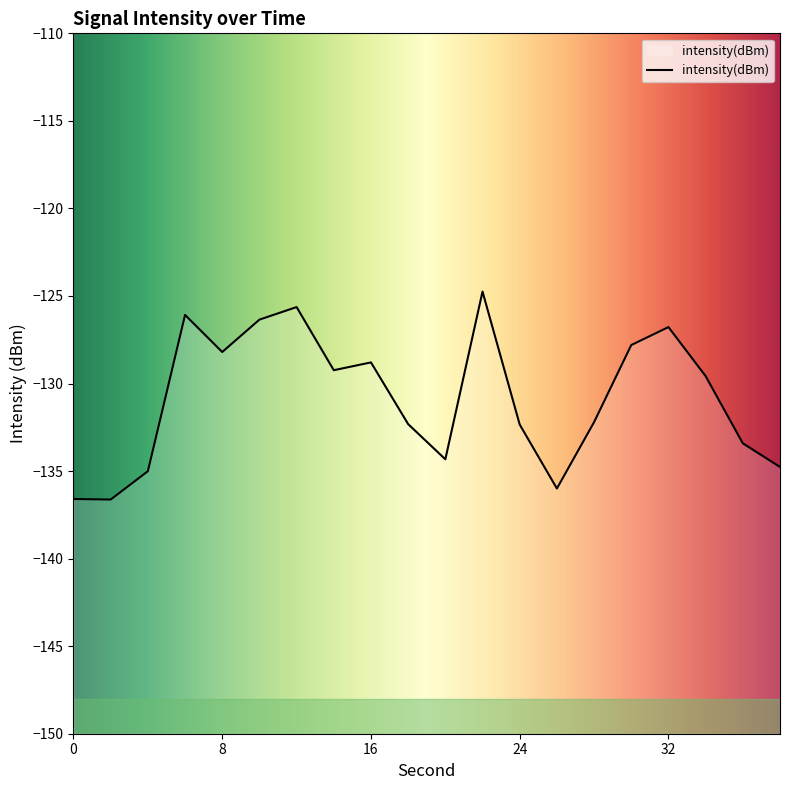

What is the sum of all values?

-2616.8